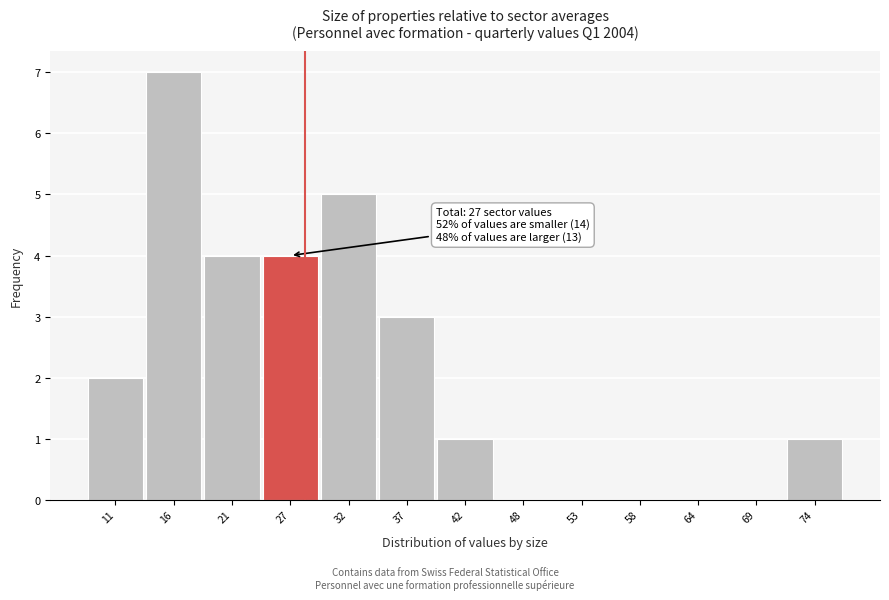

Reading right to left, transcribe all the data shown in this chart.

74=1	69=0	64=0	58=0	53=0	48=0	42=1	37=3	32=5	27=4	21=4	16=7	11=2